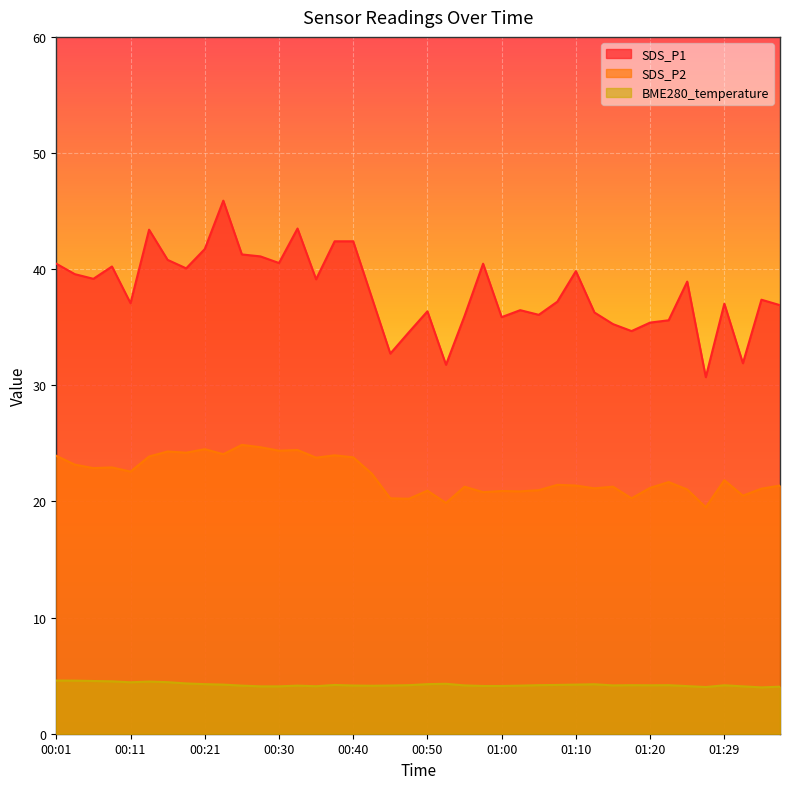

Between 00:06 and 00:13, which is larger?

00:13